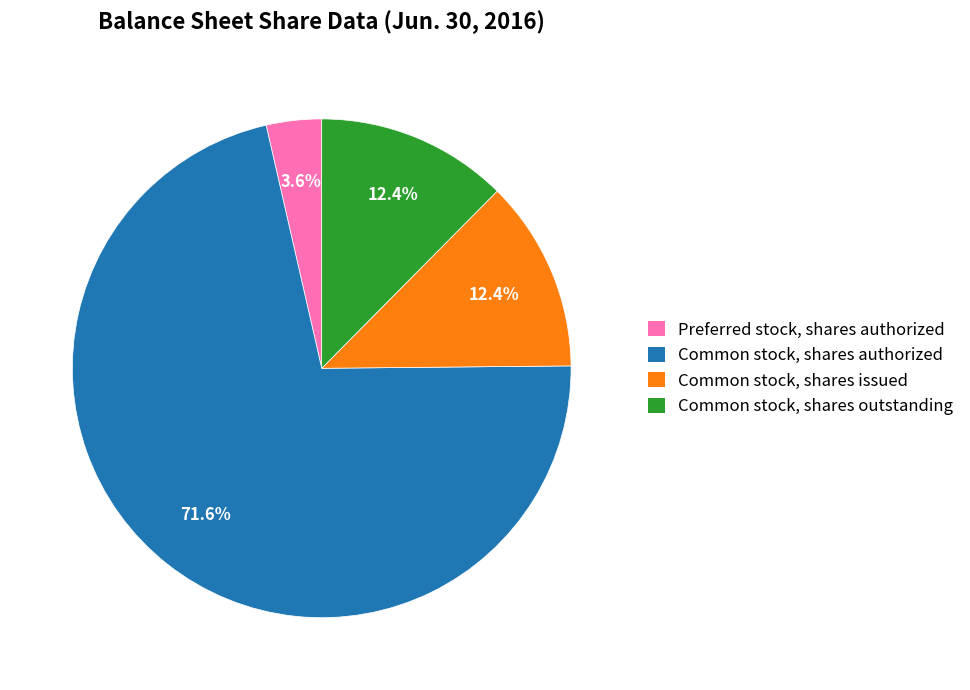

Is Preferred stock, shares authorized the majority of the pie?

No